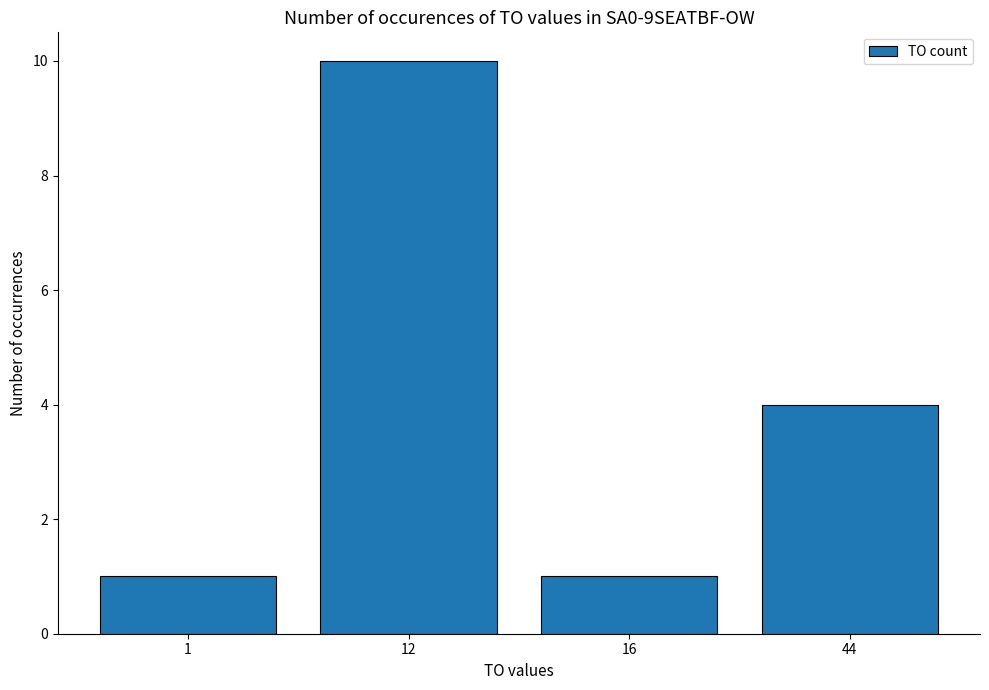

How many distinct data groups are displayed?

1